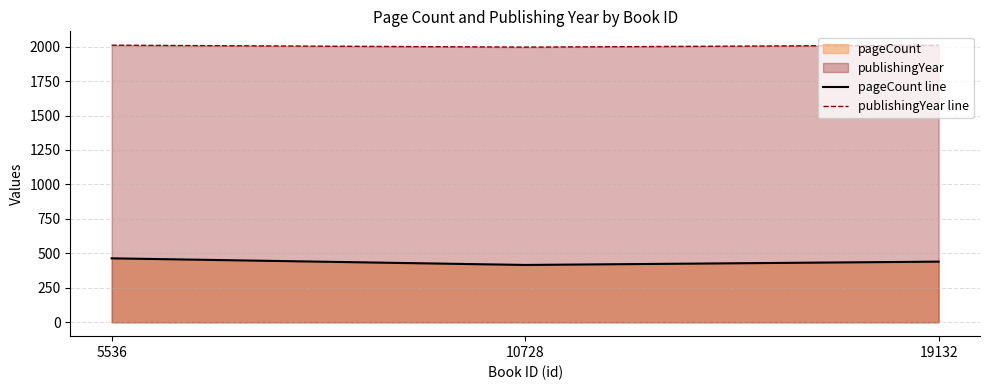

What is the value of the pageCount line point at the 2nd from the left?

416